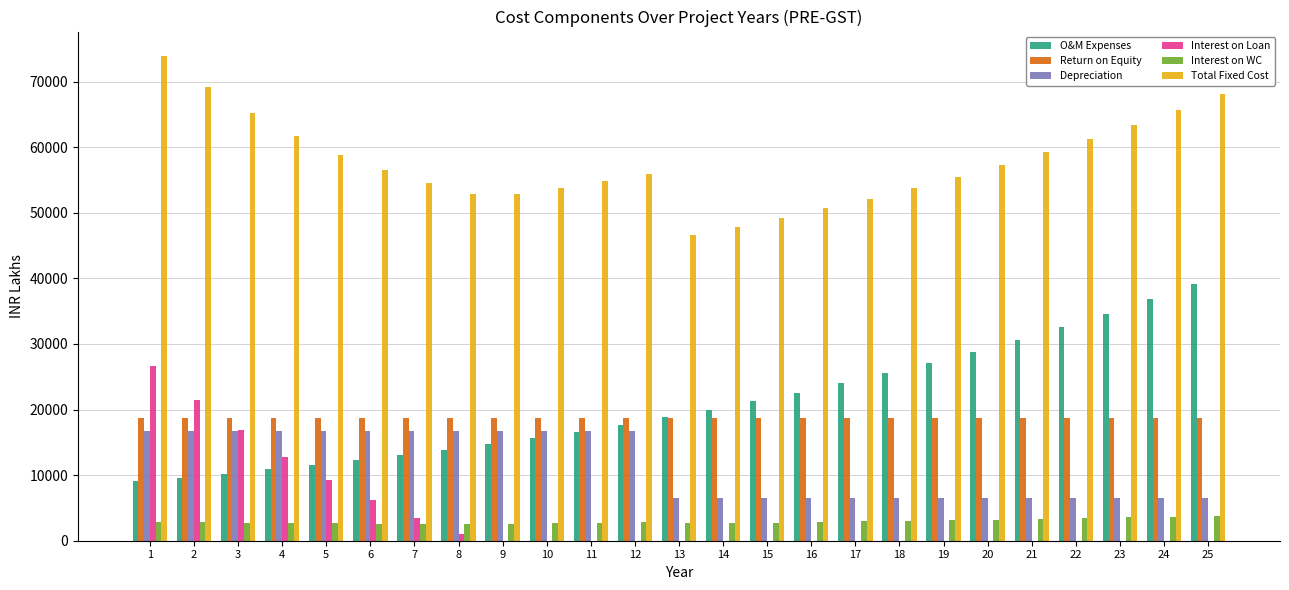

What is the maximum value shown in the chart?

73920.9